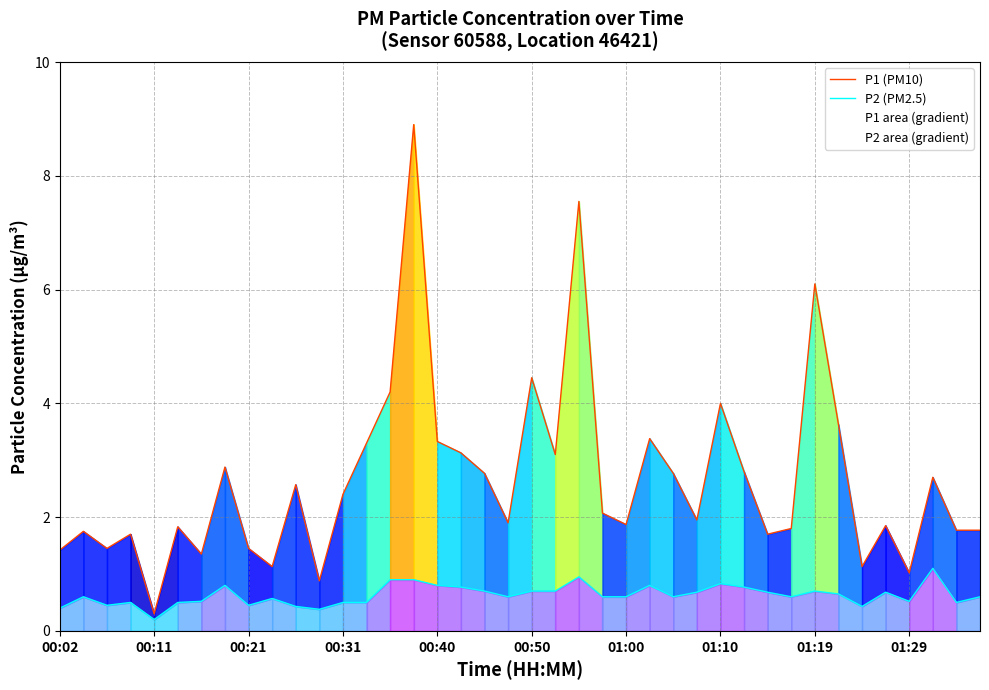

True or false: P2 (PM2.5) has a value of 0.6 at 01:00.

True